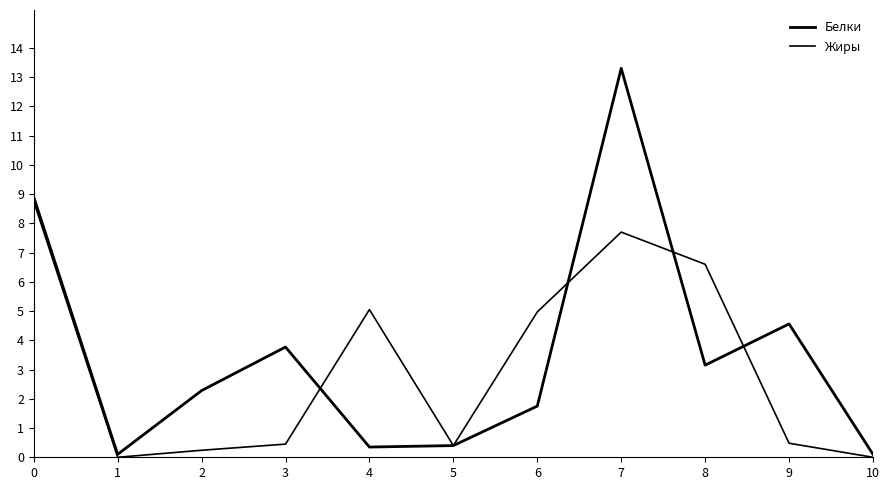

True or false: Жиры has a value of 0.1 at 5.

False